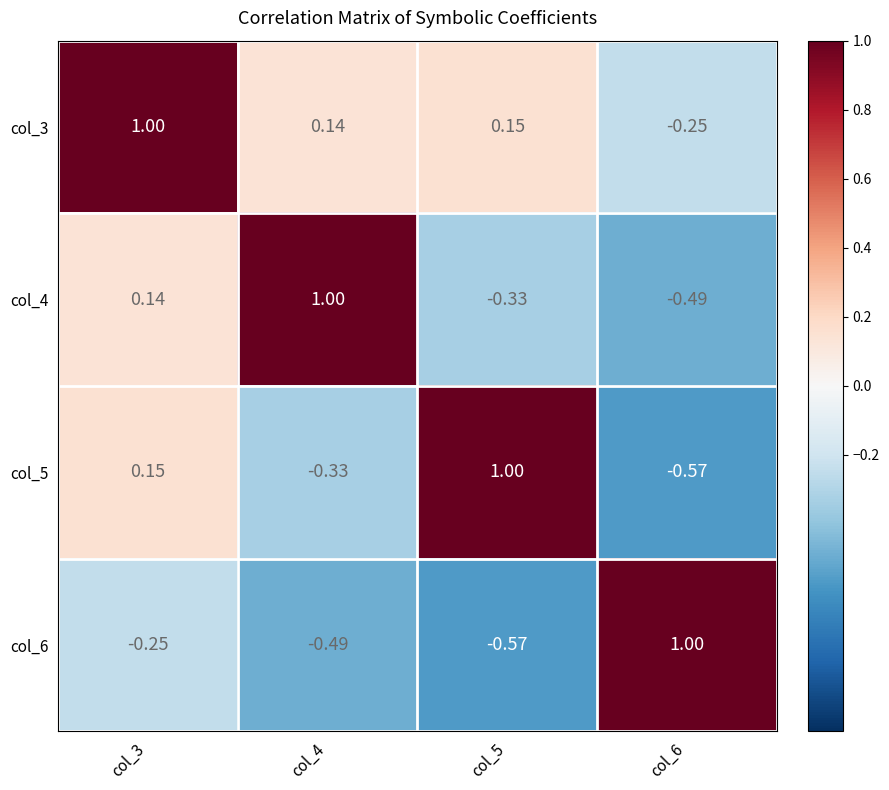

Is the value of col_5 at col_6 greater than the value of col_6 at col_4?

No